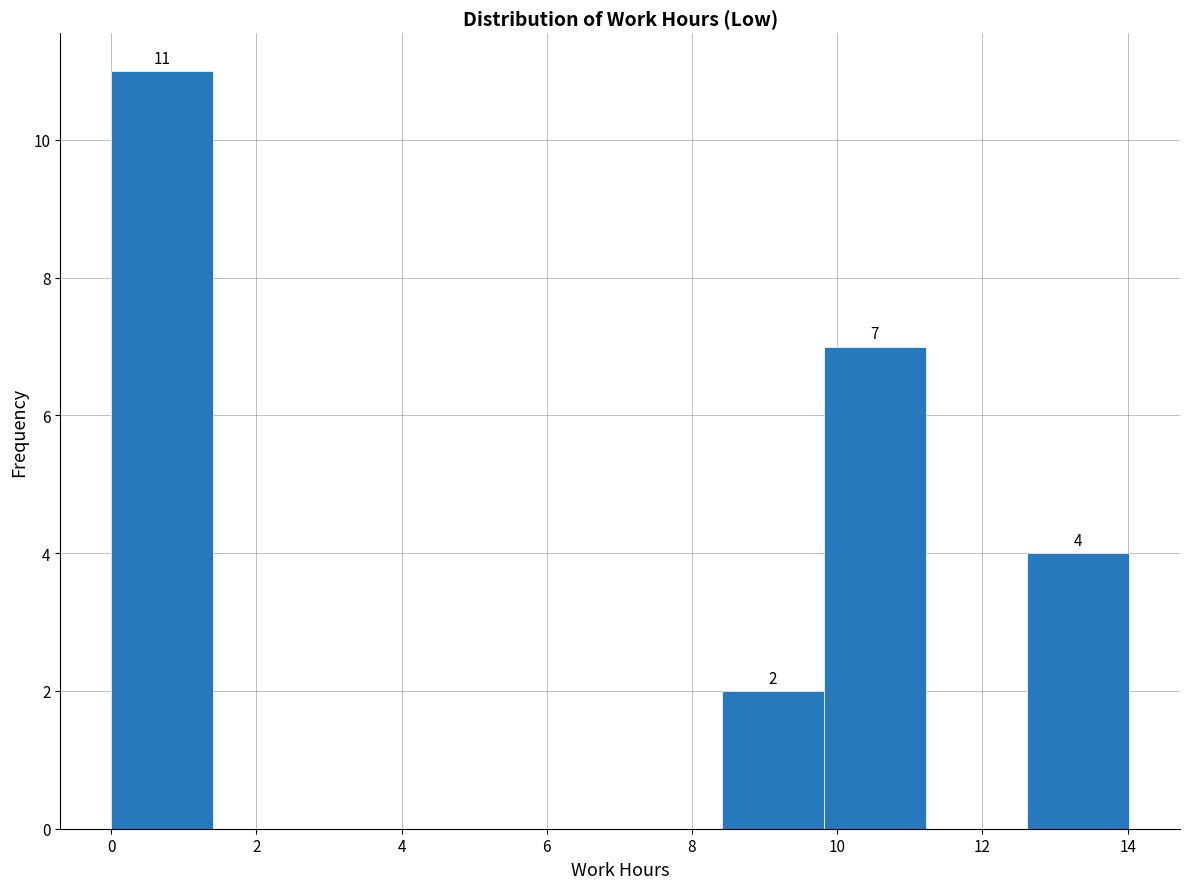

Over which range of the x-axis is the bar tallest?

0.0 to 1.4